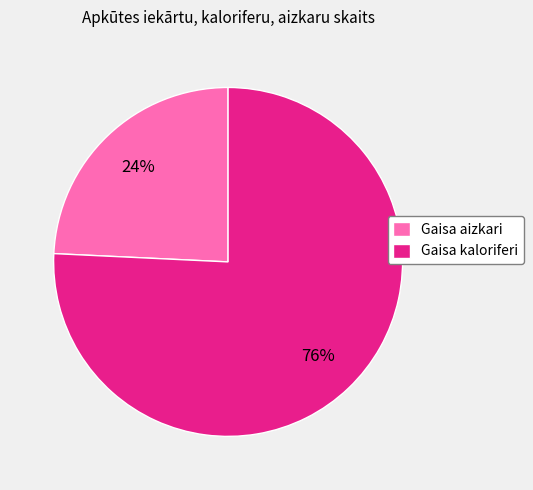

Do Gaisa kaloriferi and Gaisa aizkari together represent more than half of the pie?

Yes